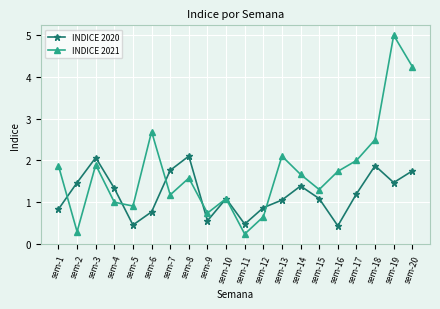

What is the lowest value of the INDICE 2020 series?

0.4